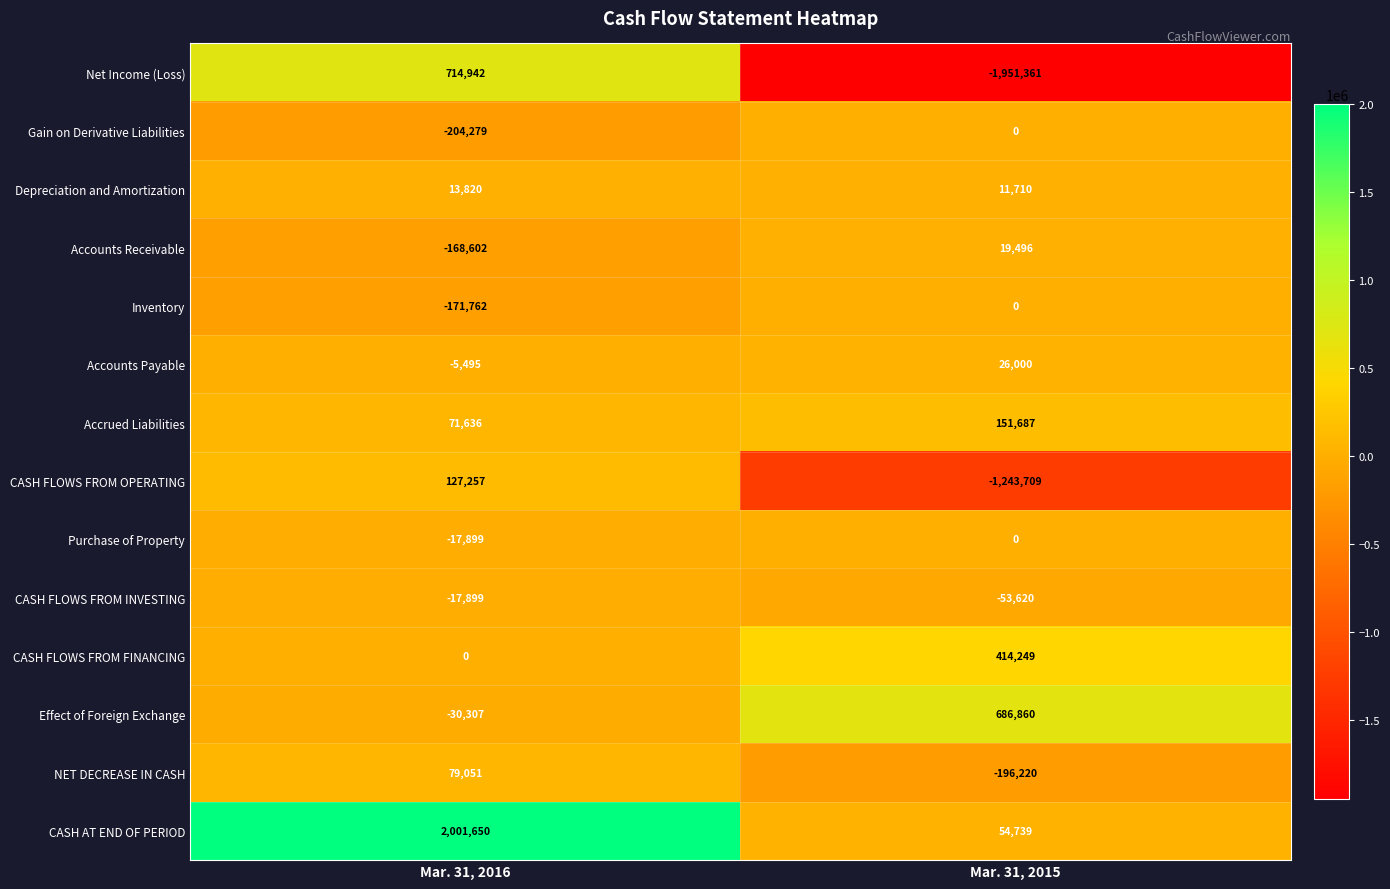

Where is NET DECREASE IN CASH nearest to the value -58584?

Mar. 31, 2016